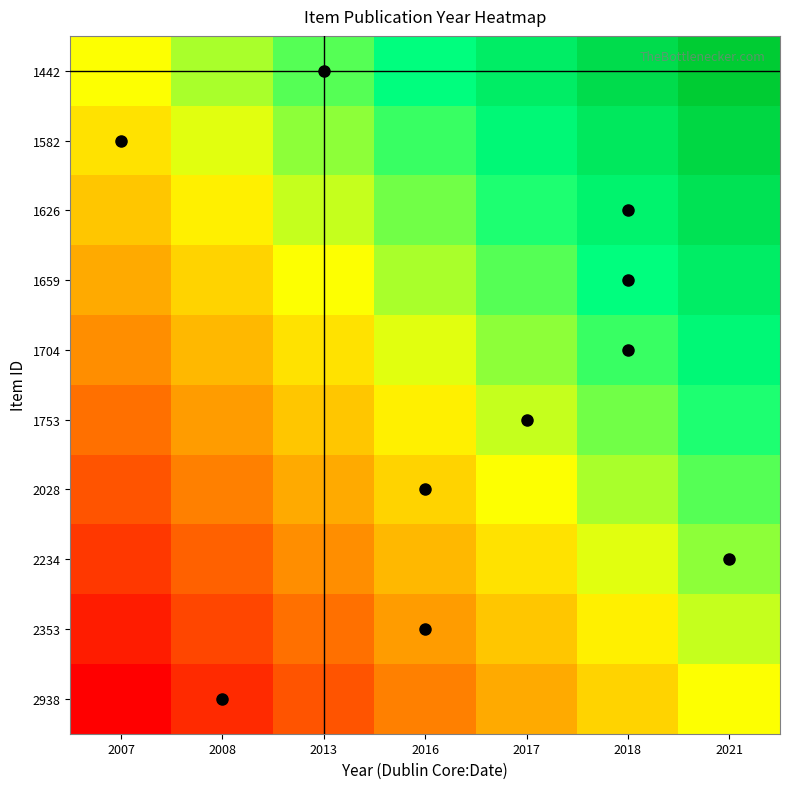

What is the spread (max minus min) of values at 2018?

1.0